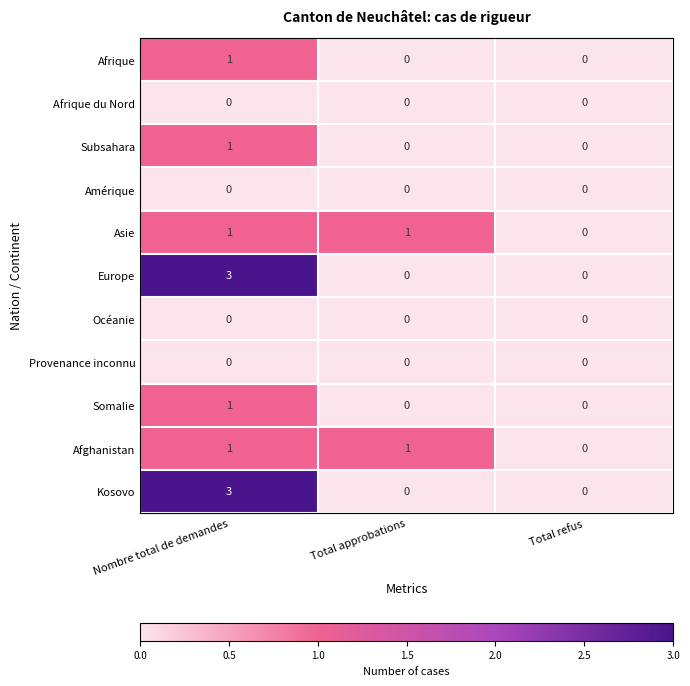

What is the maximum value for Europe?

3